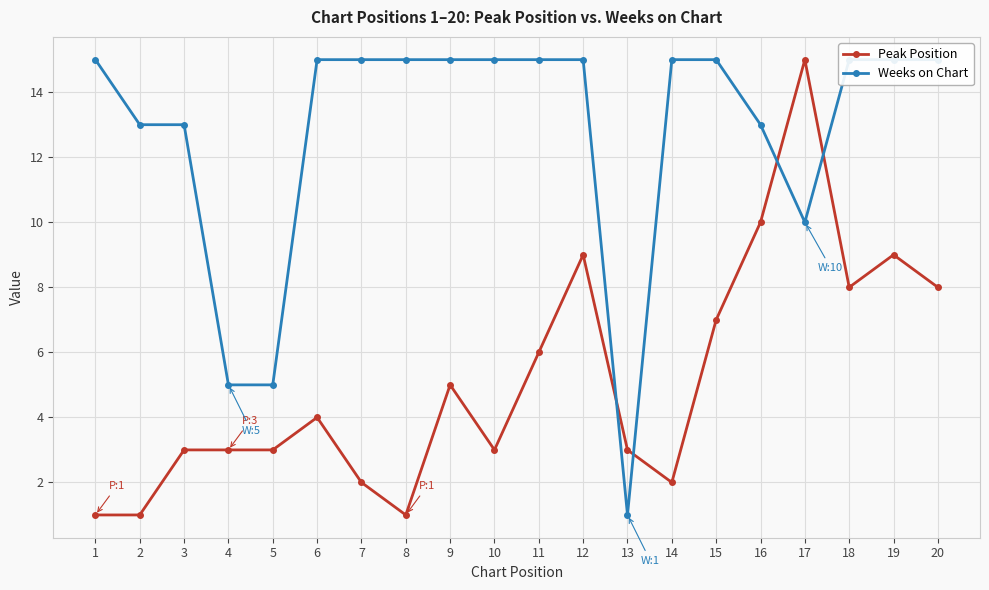

Which series has the largest total across all categories?

Weeks on Chart